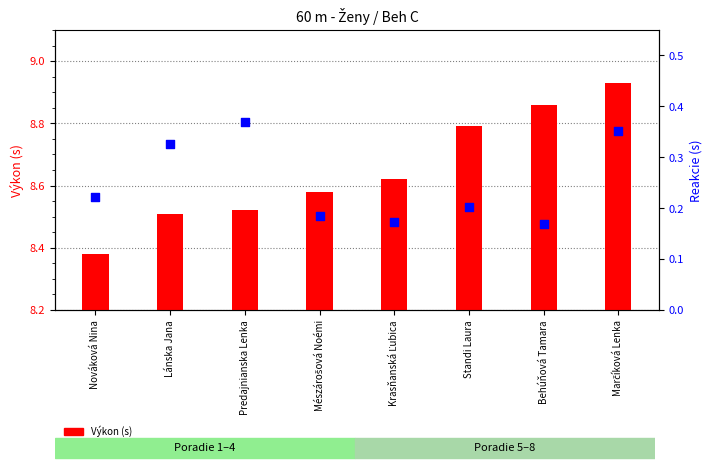

Which series contains the lowest Y value?

Reakcie (s)